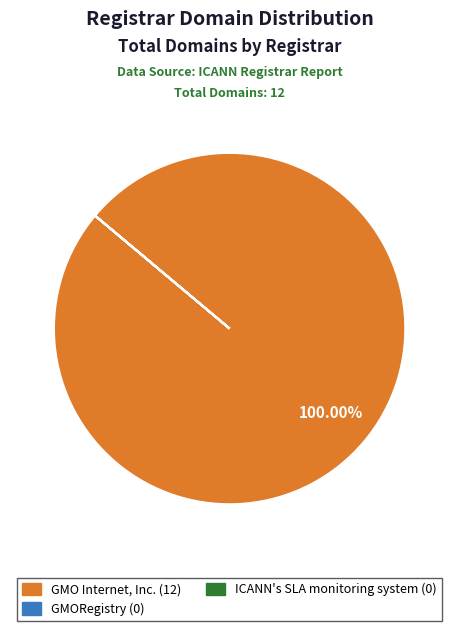

What is the largest slice in the pie chart?

GMO Internet, Inc.